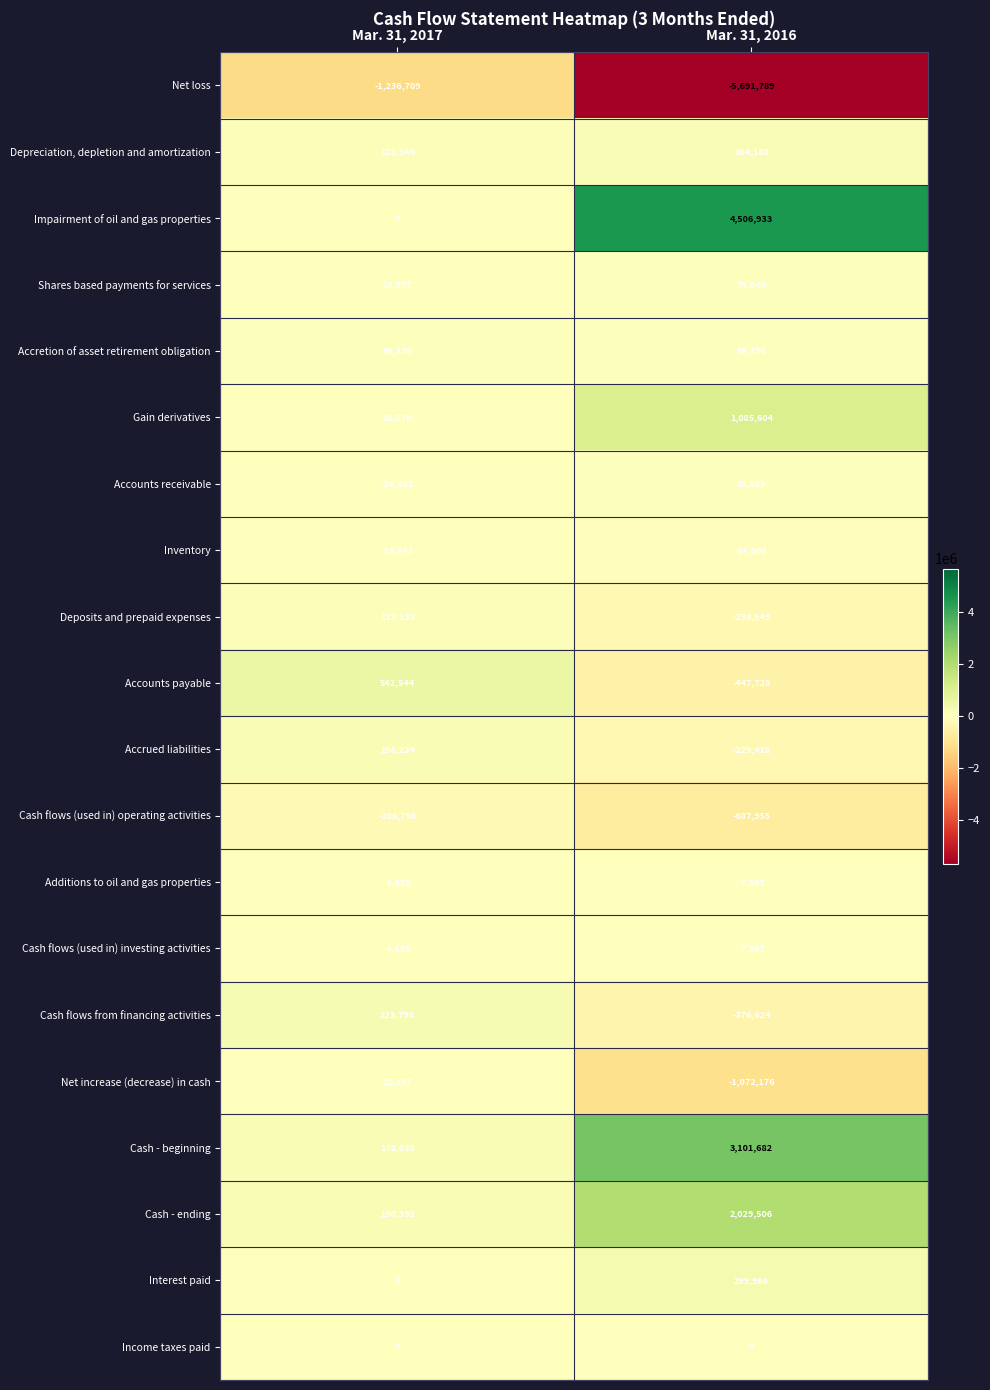

At which category does the chart reach its peak across all series?

Mar. 31, 2016